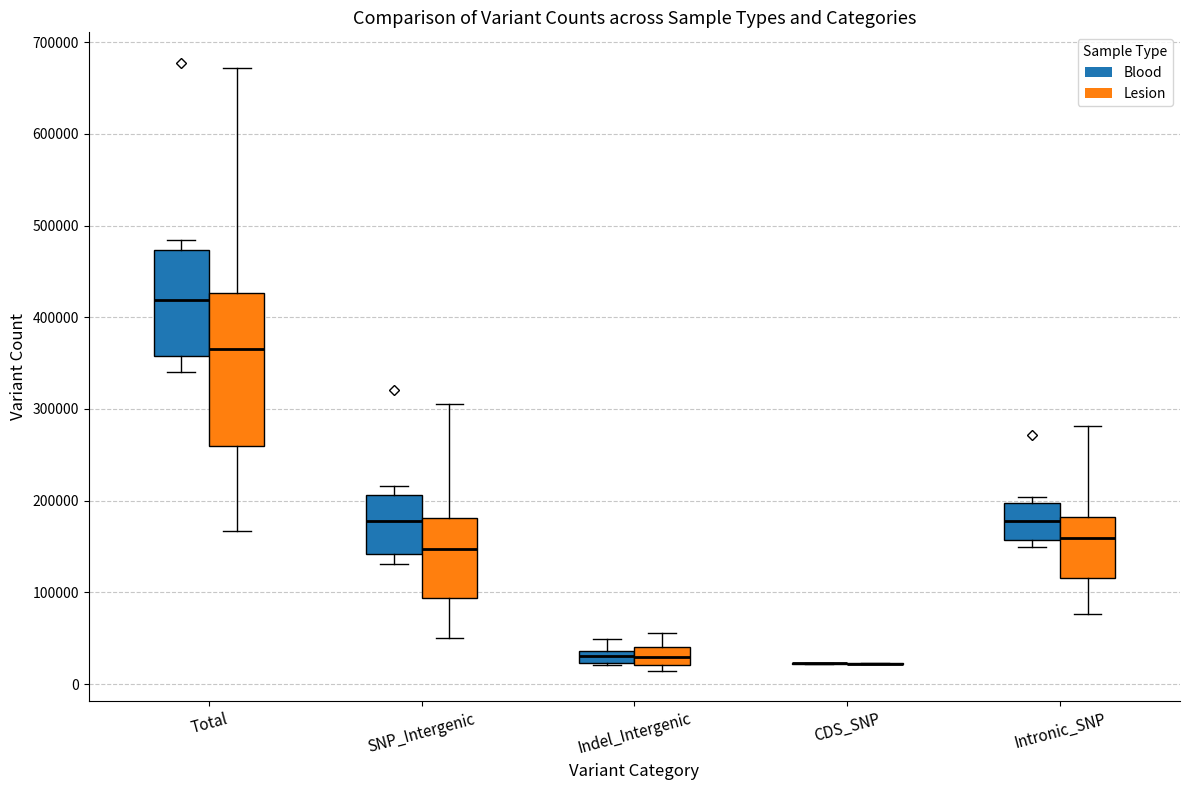

Where does the median line of the box for Total (Lesion) sit on the y-axis? The values are not printed on the chart, so give them approximately, as read against the axis.

370000